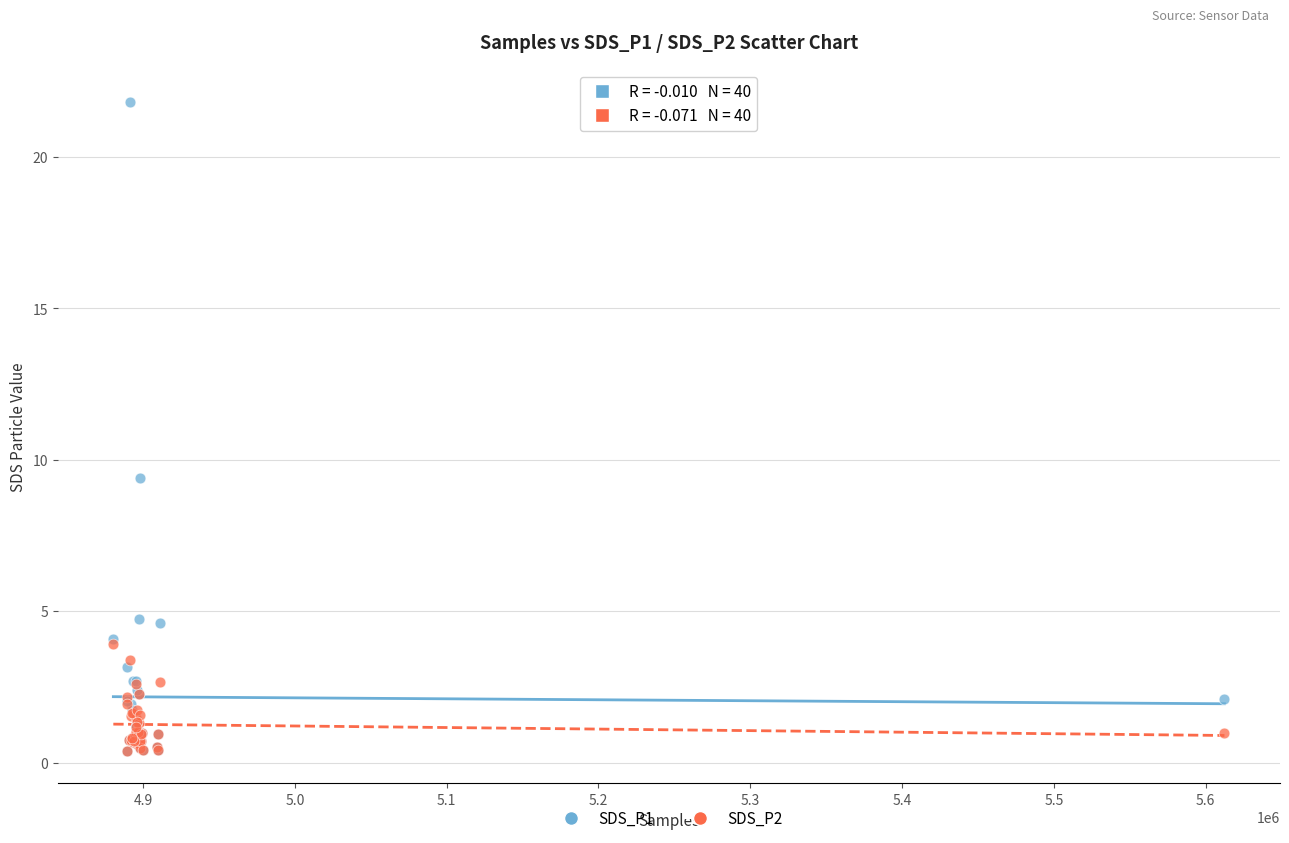

Across all series, what Y value is closest to 11?

9.4